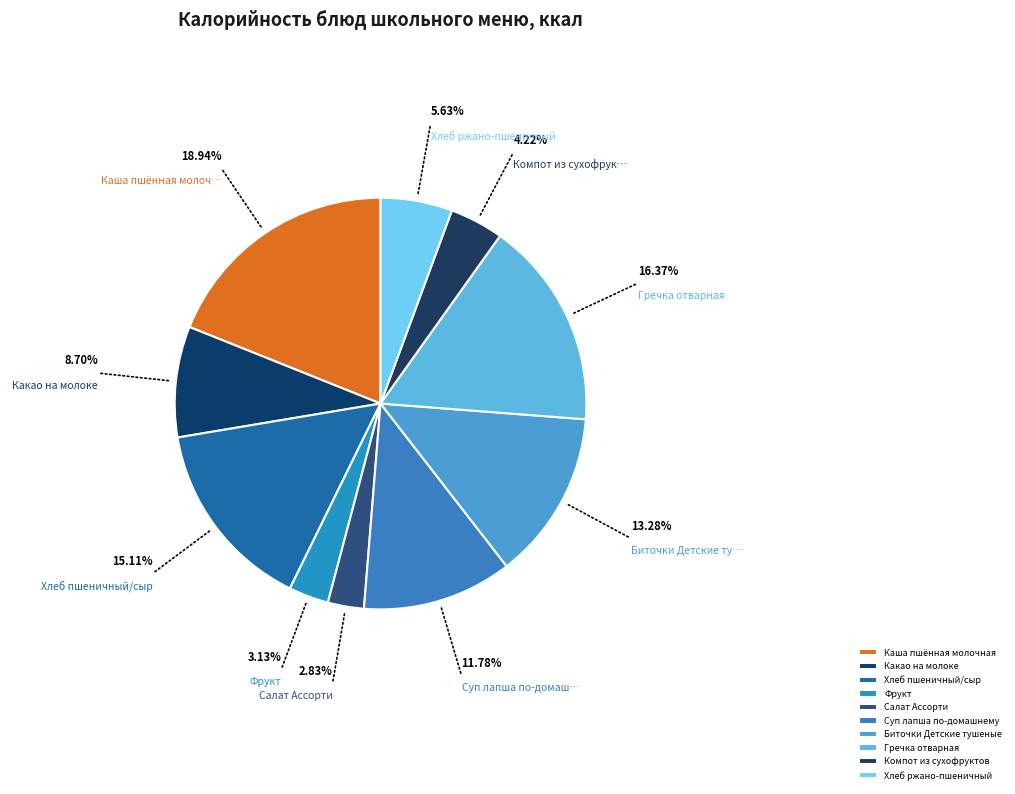

Rank the categories by value from lowest to highest.

Салат Ассорти, Фрукт, Компот из сухофруктов, Хлеб ржано-пшеничный, Какао на молоке, Суп лапша по-домашнему, Биточки Детские тушеные, Хлеб пшеничный/сыр, Гречка отварная, Каша пшённая молочная